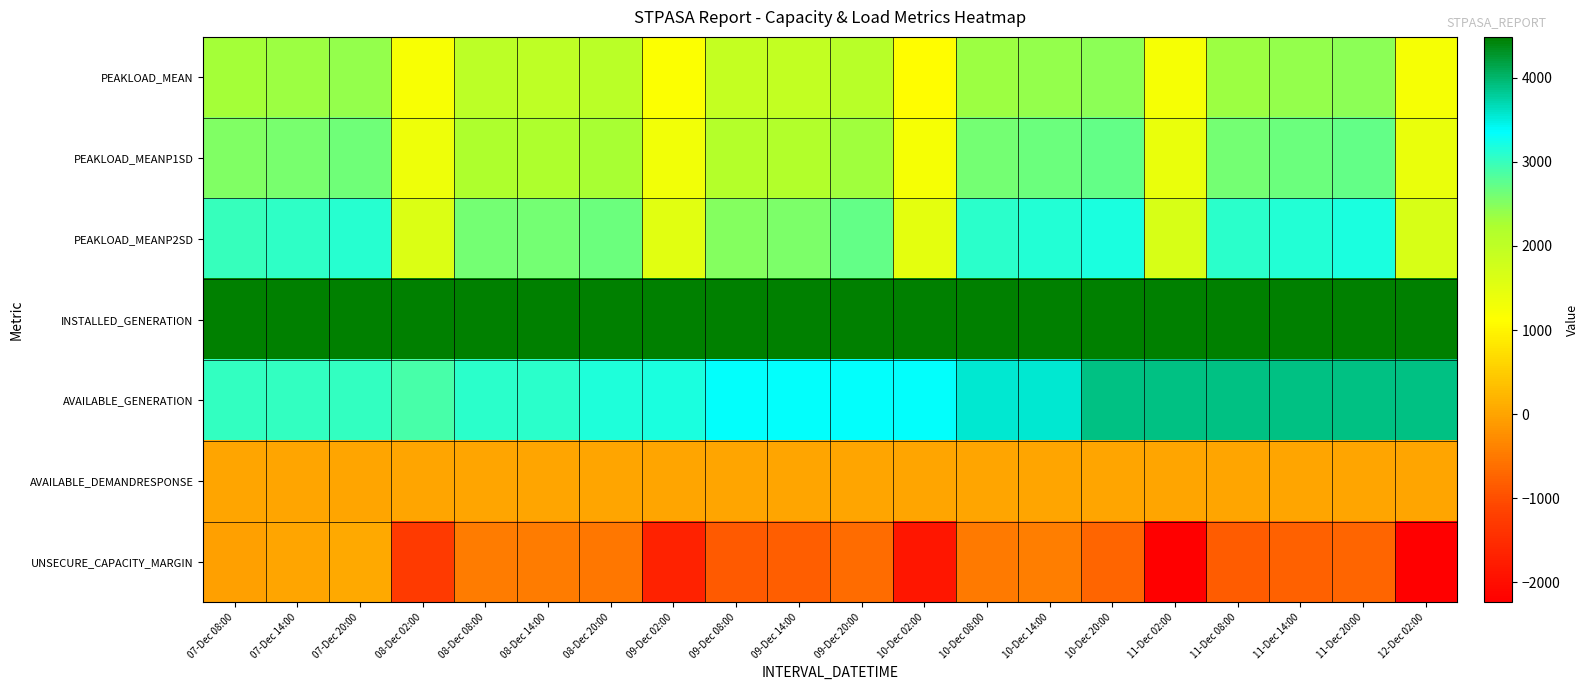

Which series has the widest spread of values?

UNSECURE_CAPACITY_MARGIN